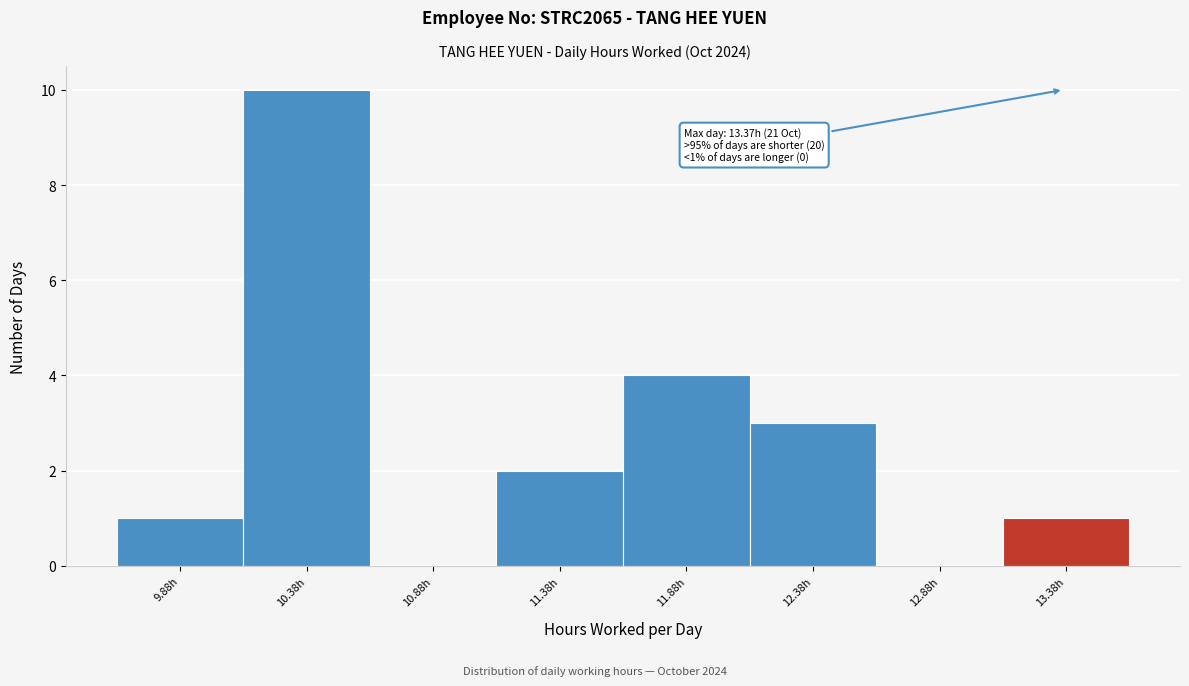

Over which range of the x-axis is the bar tallest?

10.13 to 10.63